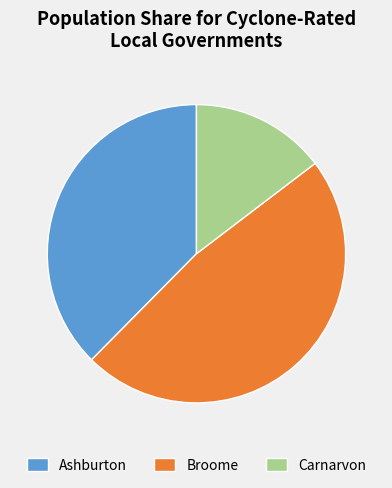

Does any single category account for the majority?

No